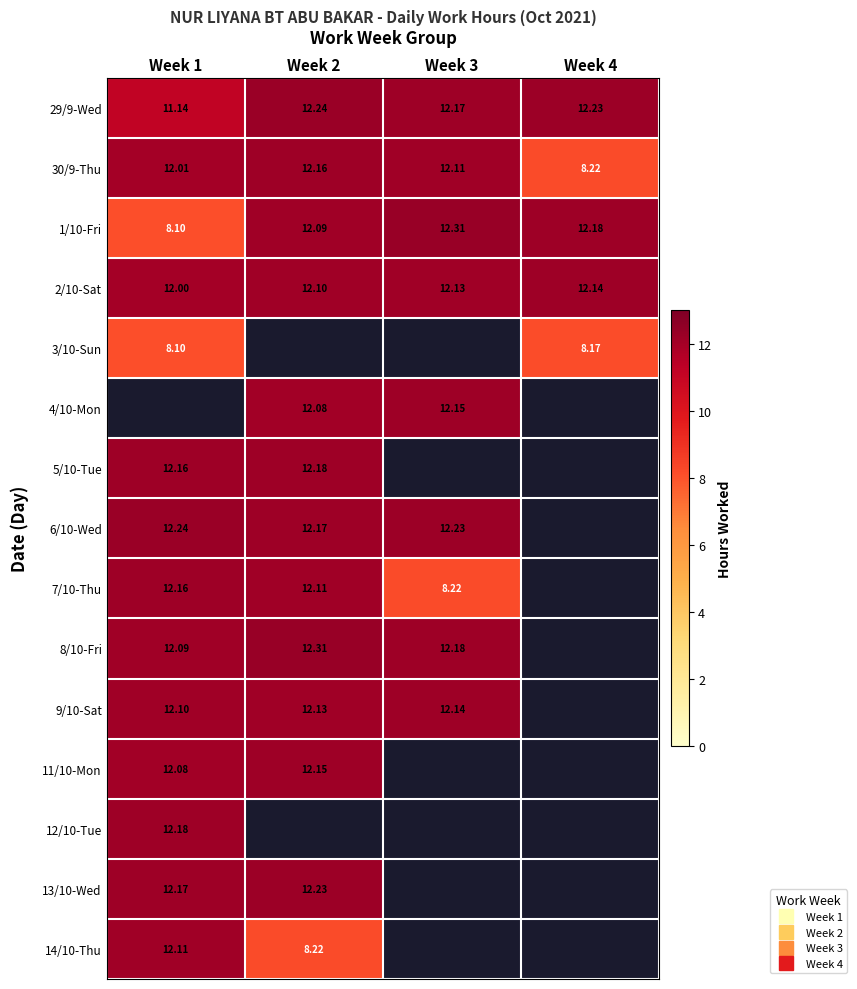

Is it true that 9/10-Sat equals 12.1 at Week 3?

True